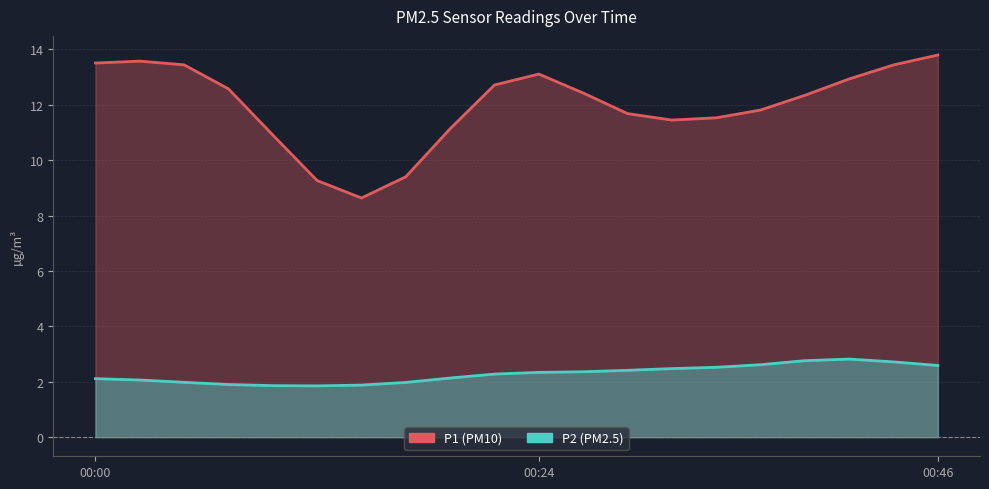

What is the difference between the second highest and minimum values in the P1 series?

4.9